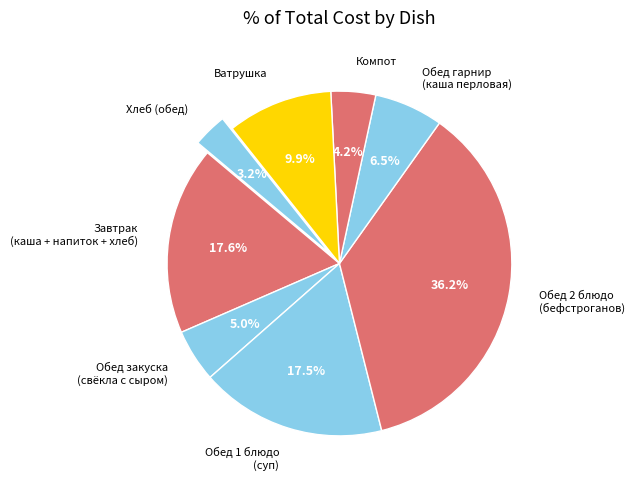

What portion of the pie excludes Завтрак (каша + напиток + хлеб)?

82.4%